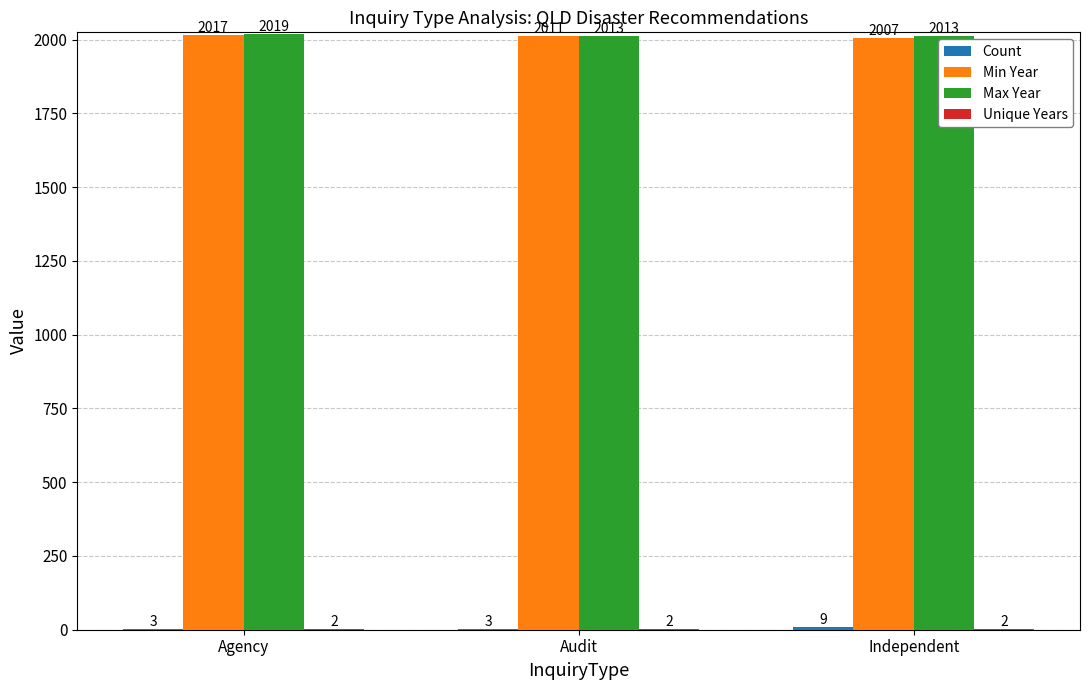

What is the total value across all series at Agency?

4041